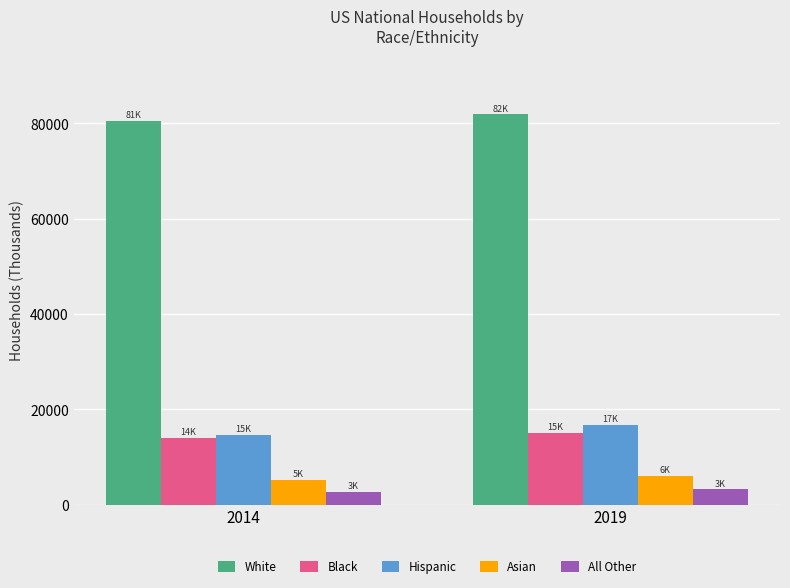

Reading right to left, what are all the values shown in this chart?

White: 81880.4	80584.6
Black: 15006.7	14070.5
Hispanic: 16699.1	14709.4
Asian: 6006.0	5182.2
All Other: 3210.7	2712.7